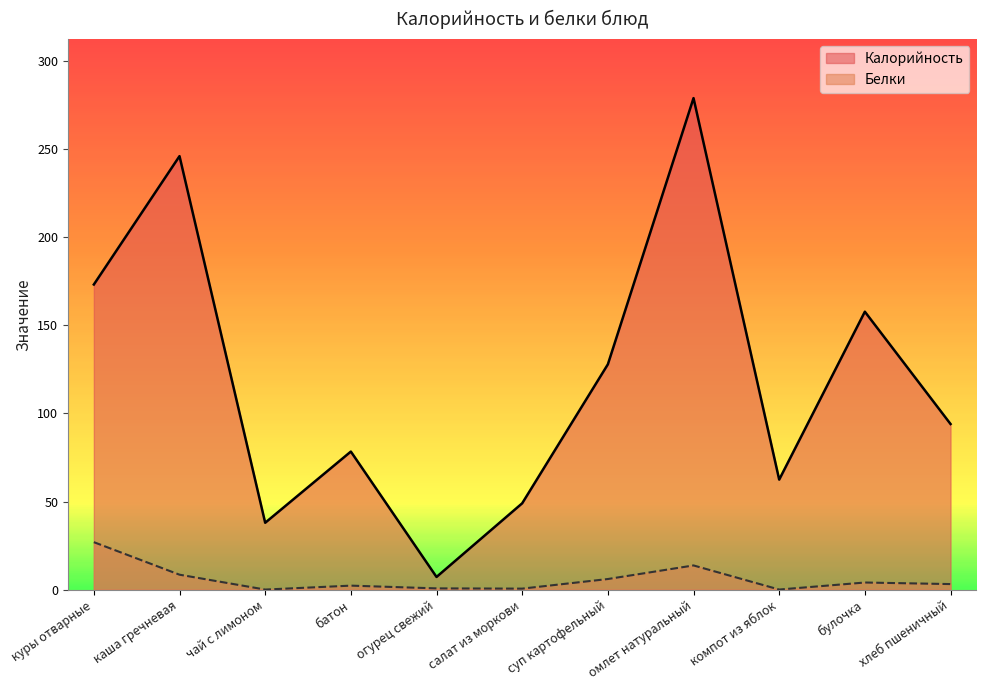

What position from the right is компот из яблок?

3